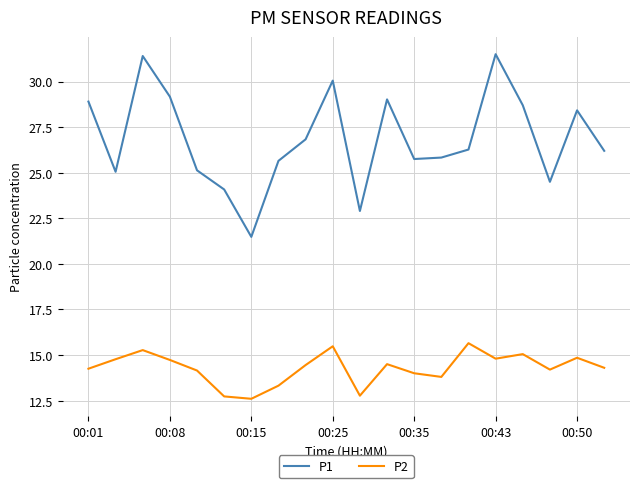

Rank the series by their maximum value, from highest to lowest.

P1, P2